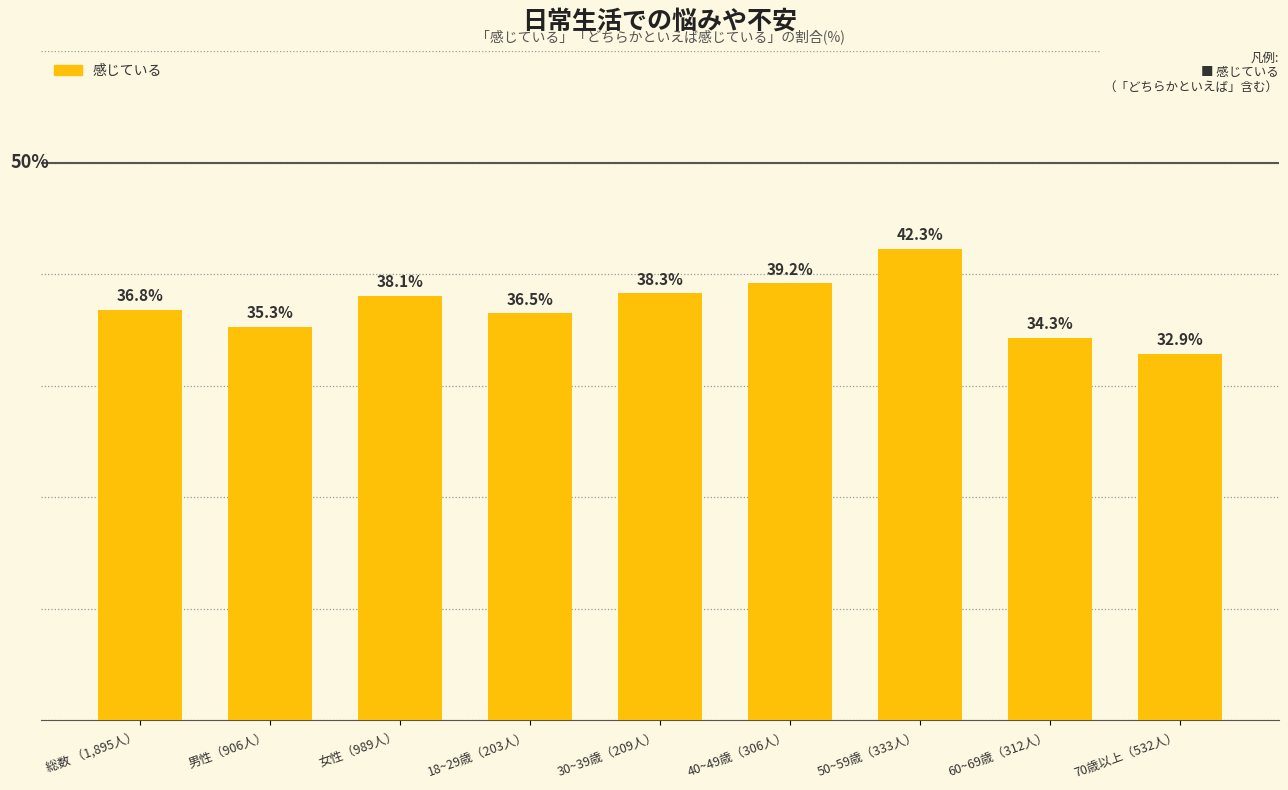

What is the label of the 6th bar from the left?

40~49歳（306人）